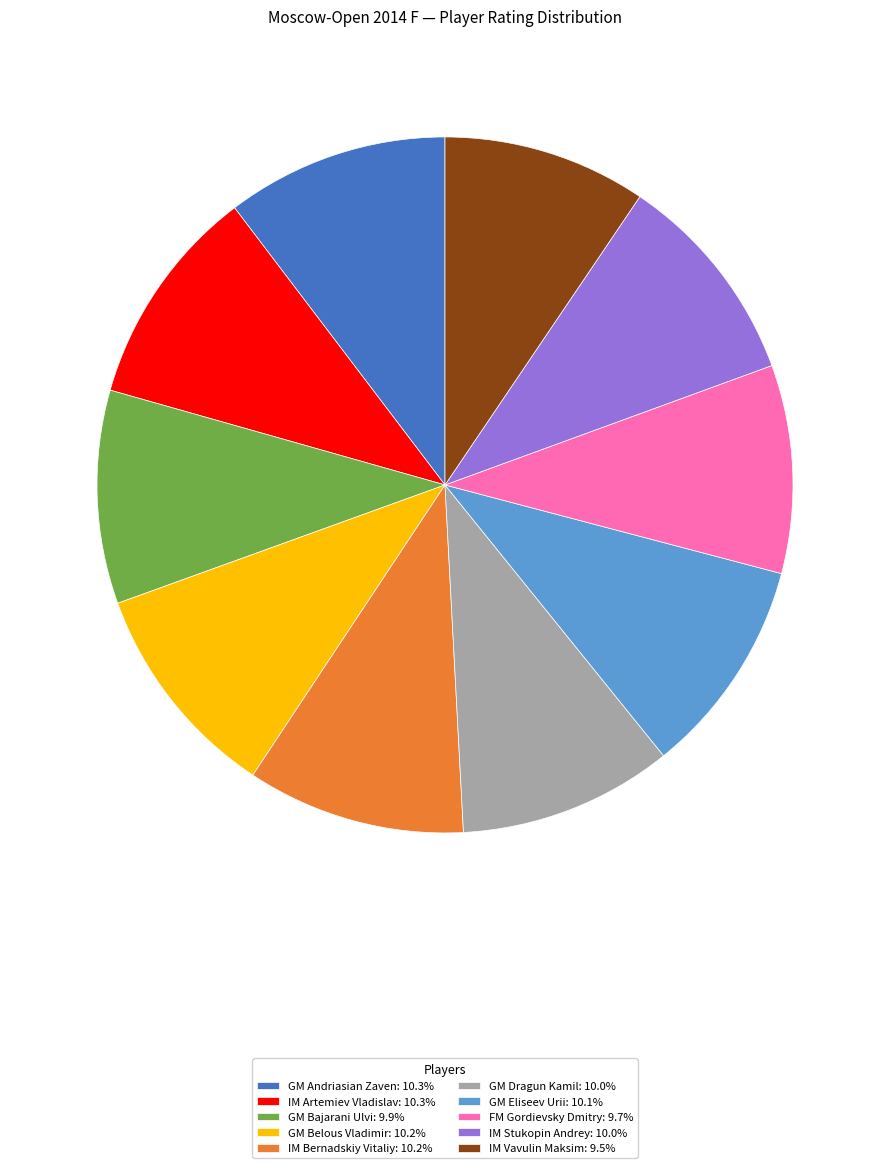

Combined, do IM Stukopin Andrey: 10.0% and IM Vavulin Maksim: 9.5% account for over 50%?

No